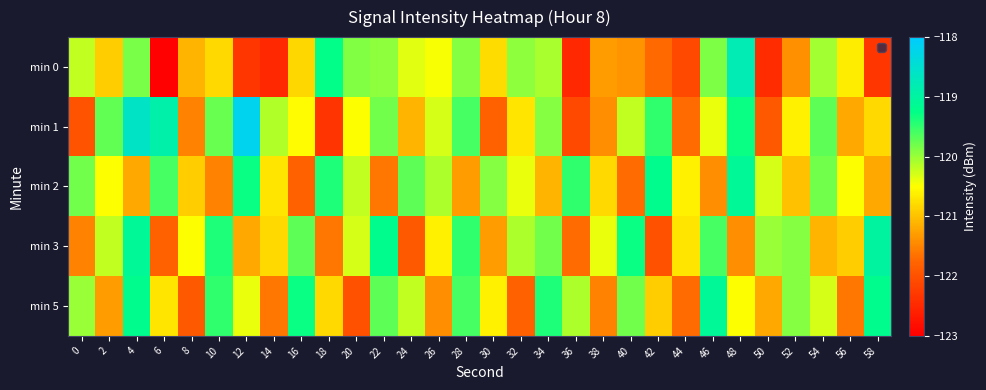

Reading right to left, what are all the values shown in this chart?

min 0: 58=-122.3	56=-120.6	54=-120.0	52=-121.4	50=-122.4	48=-118.8	46=-119.9	44=-122.1	42=-121.7	40=-121.4	38=-121.3	36=-122.5	34=-120.1	32=-119.9	30=-120.8	28=-119.9	26=-120.5	24=-120.4	22=-120.0	20=-119.9	18=-119.2	16=-120.8	14=-122.5	12=-122.3	10=-120.8	8=-121.1	6=-123.0	4=-119.8	2=-120.9	0=-120.2
min 1: 58=-120.8	56=-121.2	54=-119.7	52=-120.6	50=-121.9	48=-119.3	46=-120.4	44=-121.7	42=-119.5	40=-120.2	38=-121.4	36=-122.1	34=-119.9	32=-120.7	30=-121.8	28=-119.6	26=-120.3	24=-121.1	22=-119.8	20=-120.5	18=-122.4	16=-120.5	14=-120.1	12=-118.2	10=-119.8	8=-121.5	6=-118.9	4=-118.6	2=-119.7	0=-122.0
min 2: 58=-121.2	56=-120.5	54=-119.8	52=-121.0	50=-120.3	48=-119.1	46=-121.4	44=-120.6	42=-119.2	40=-121.7	38=-120.8	36=-119.5	34=-121.1	32=-120.4	30=-119.9	28=-121.3	26=-120.1	24=-119.7	22=-121.6	20=-120.2	18=-119.4	16=-121.8	14=-120.7	12=-119.3	10=-121.5	8=-120.9	6=-119.6	4=-121.2	2=-120.5	0=-119.8
min 3: 58=-119.0	56=-120.9	54=-121.1	52=-119.9	50=-120.0	48=-121.4	46=-119.6	44=-120.7	42=-122.0	40=-119.3	38=-120.4	36=-121.7	34=-119.8	32=-120.1	30=-121.3	28=-119.5	26=-120.6	24=-121.9	22=-119.2	20=-120.3	18=-121.6	16=-119.7	14=-120.8	12=-121.2	10=-119.4	8=-120.5	6=-121.8	4=-119.1	2=-120.2	0=-121.5
min 5: 58=-119.2	56=-121.6	54=-120.3	52=-119.9	50=-121.2	48=-120.5	46=-119.1	44=-121.7	42=-120.9	40=-119.8	38=-121.5	36=-120.1	34=-119.4	32=-121.8	30=-120.6	28=-119.6	26=-121.4	24=-120.2	22=-119.7	20=-122.0	18=-120.8	16=-119.3	14=-121.6	12=-120.4	10=-119.5	8=-121.9	6=-120.7	4=-119.2	2=-121.3	0=-120.0